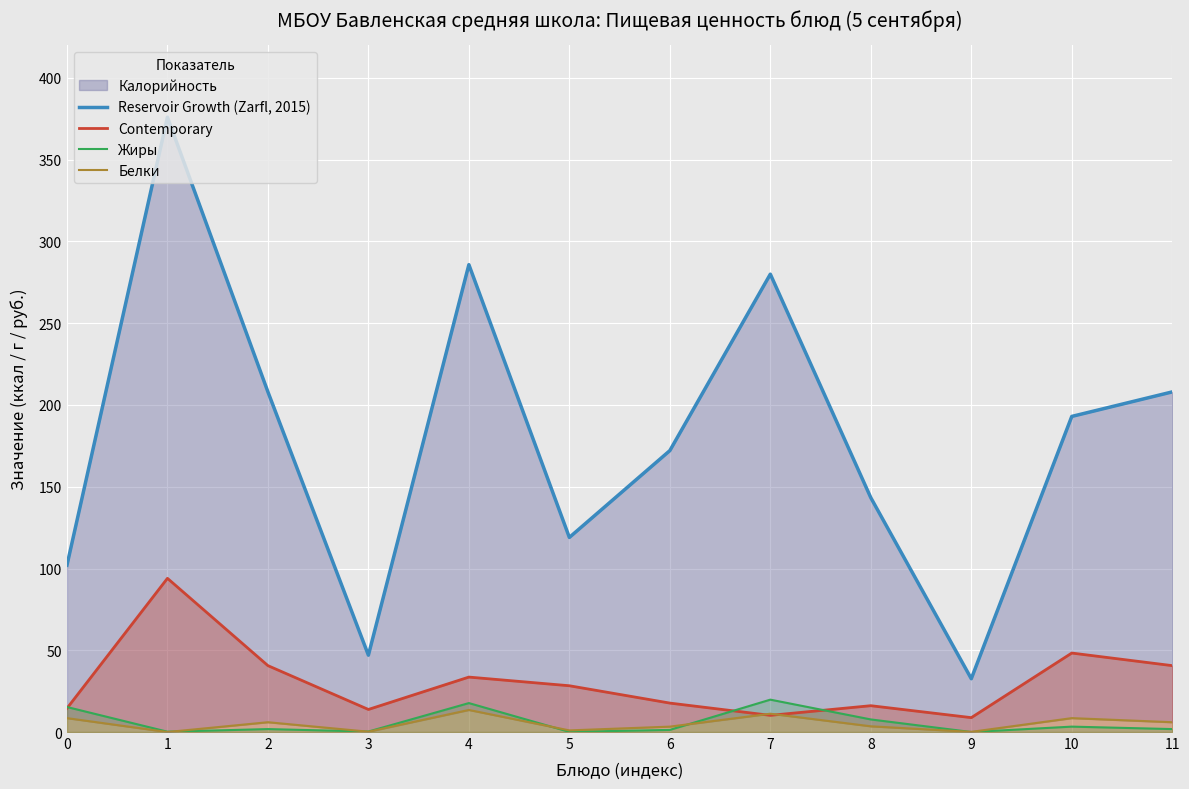

Does the chart display data point markers on the line(s)?

No